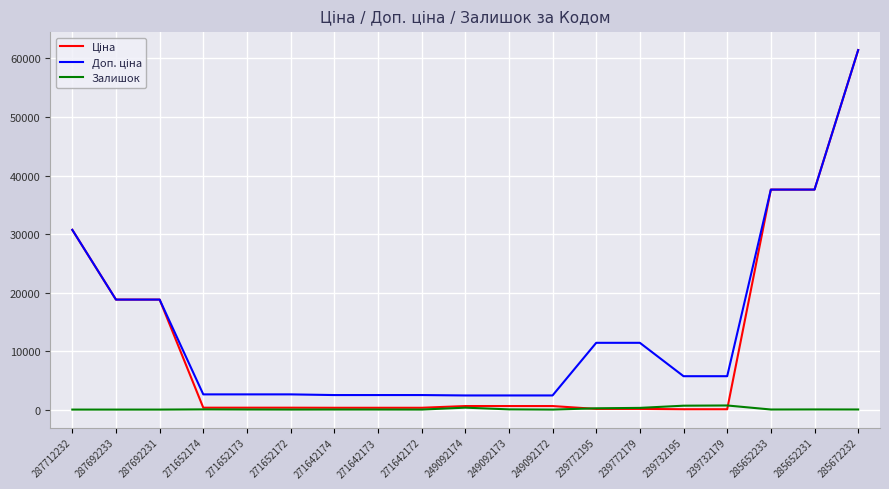

At which category is the sum across all series the highest?

285672232